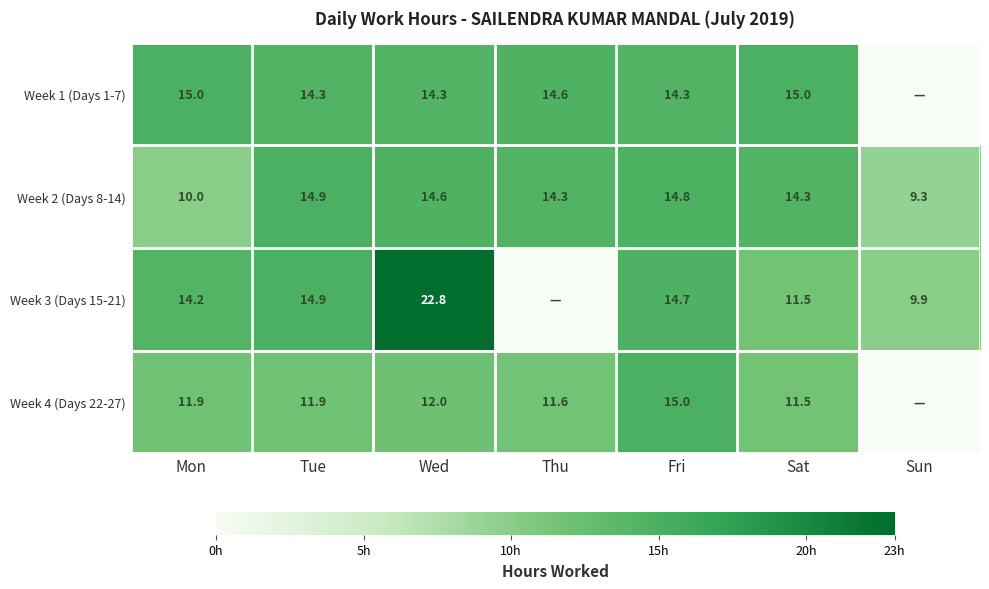

What is the greatest value displayed?

22.8